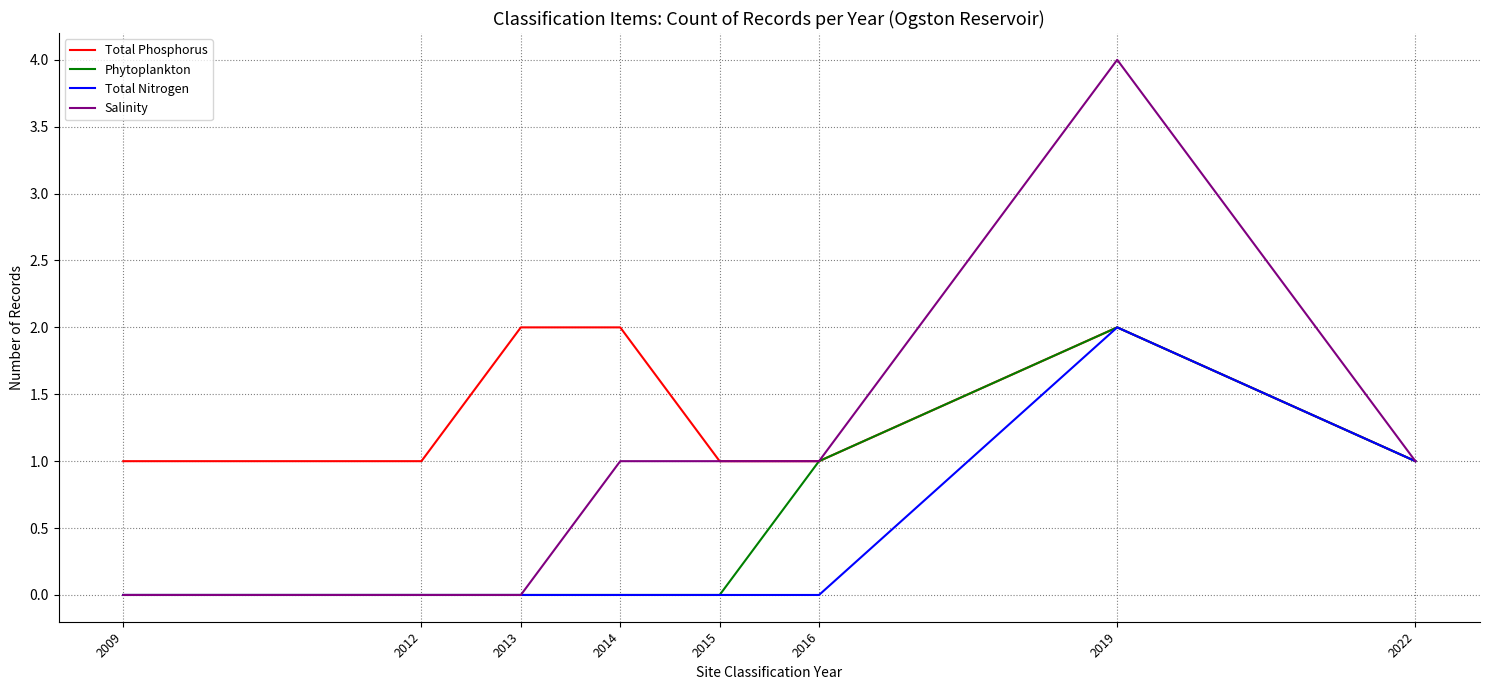

Which series changed the most between 2015 and 2016?

Phytoplankton